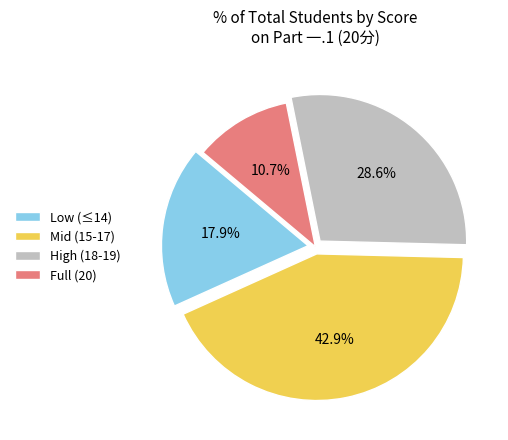

What is the ratio of the value at High (18-19) to the value at Full (20)?

2.7